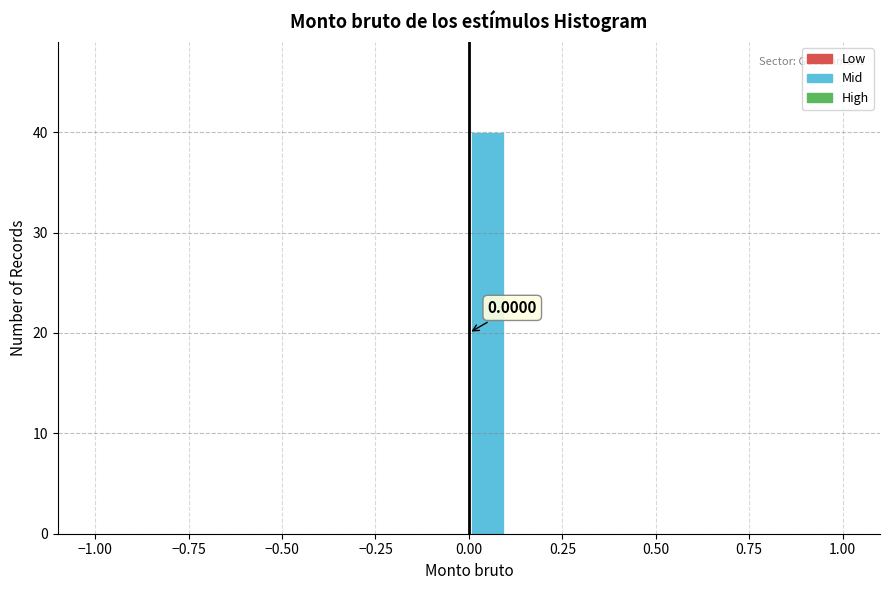

Around what value on the x-axis is the tallest bar? Give the approximate position of its centre, as read against the axis.

0.05